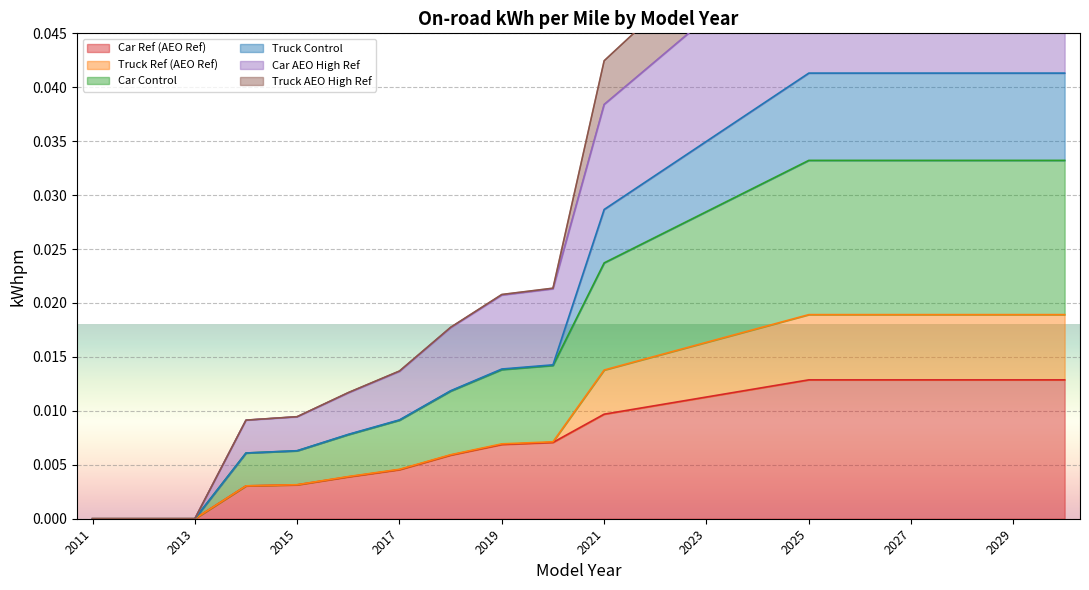

True or false: aeoH_ref_car has more than 2 points higher than both neighbors.

False